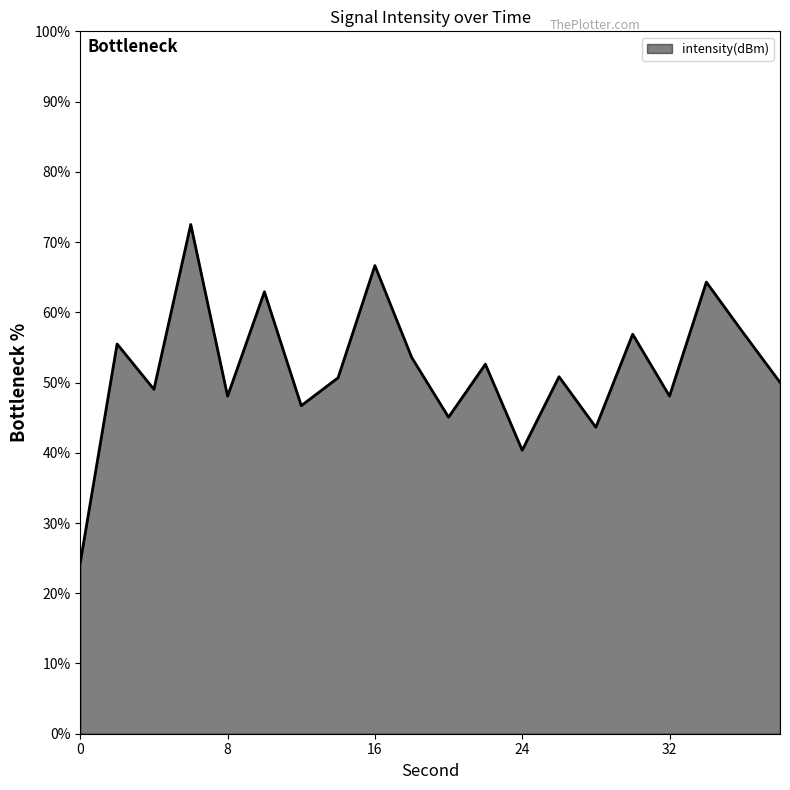

What is the minimum value shown in the chart?

24.4